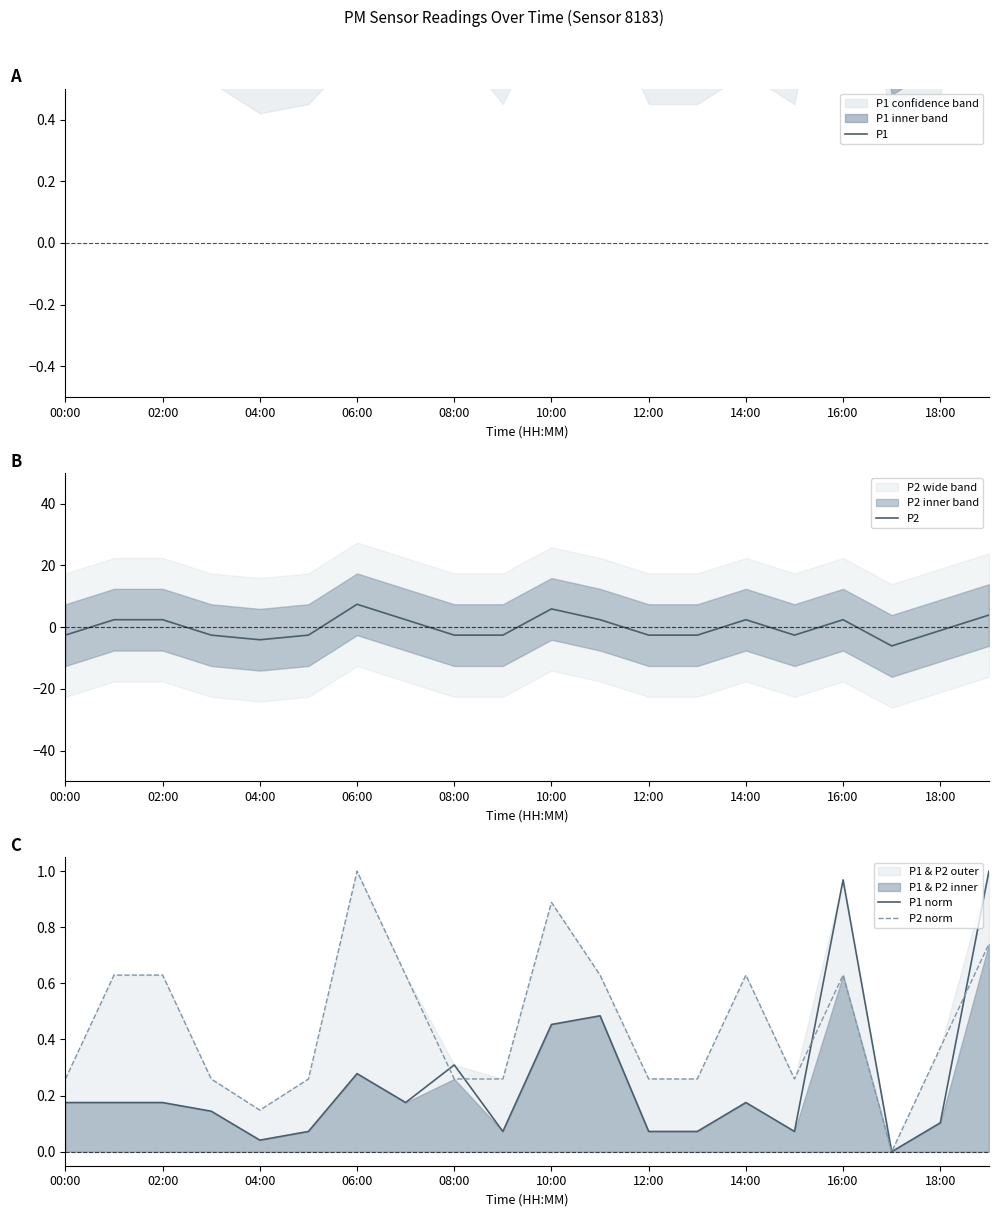

At which label does P1 reach its peak?

19